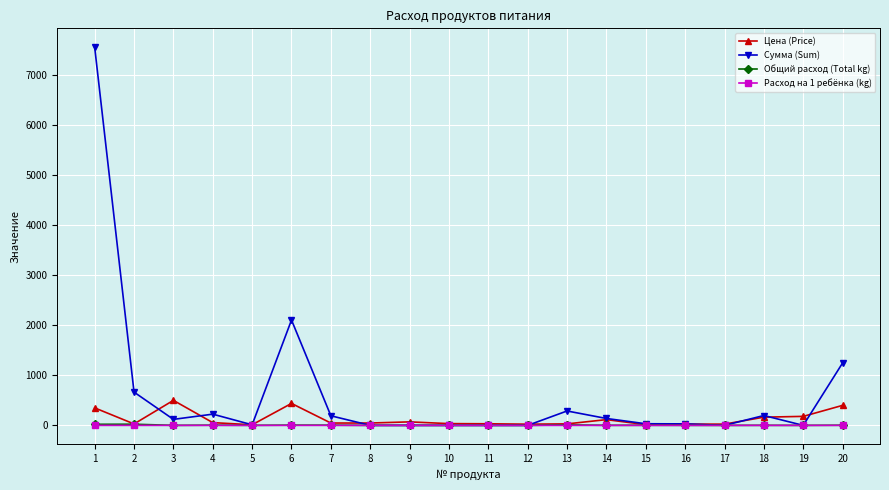

Which series changed the most between 14 and 20?

Сумма (Sum)